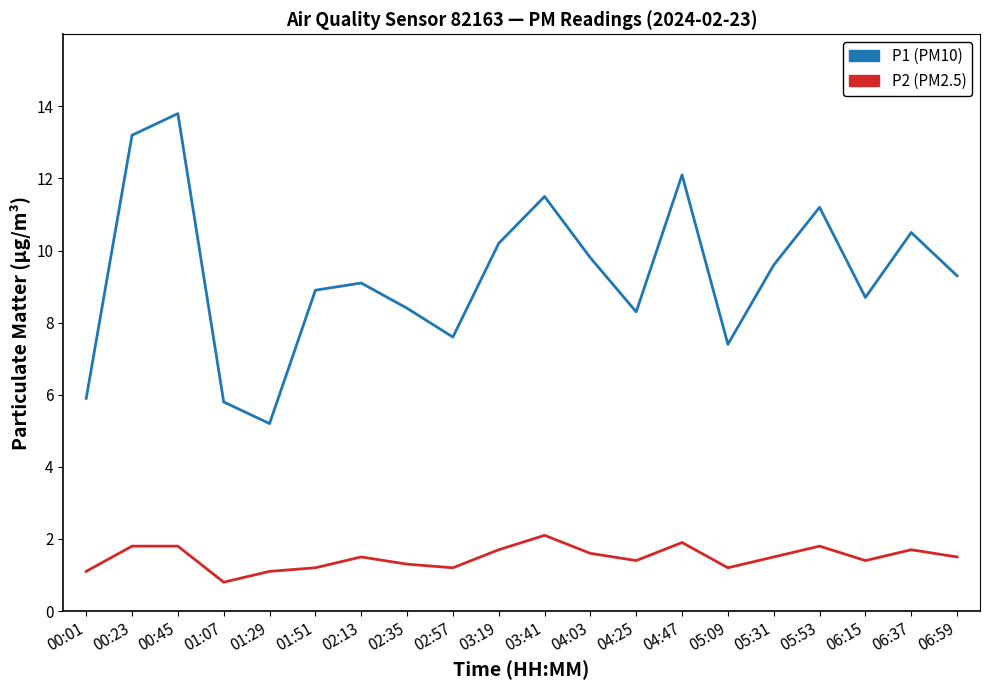

What is the spread (max minus min) of values at 06:59?

7.8